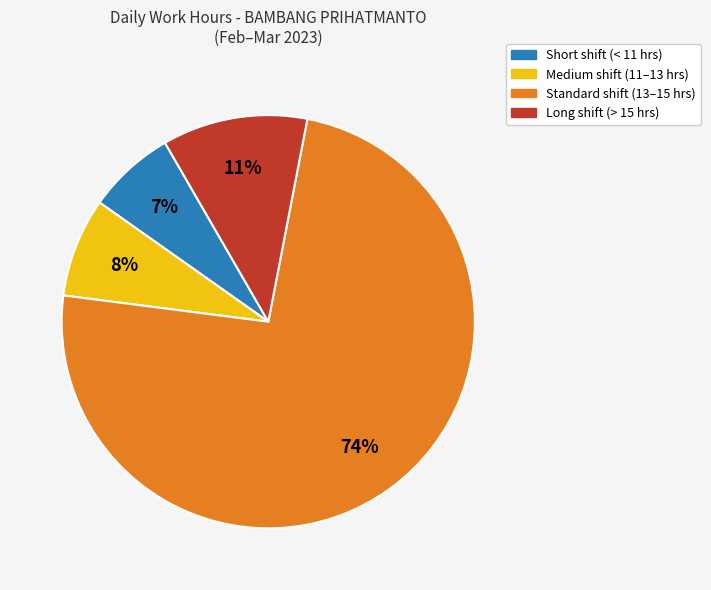

Is there a majority slice in this chart?

Yes